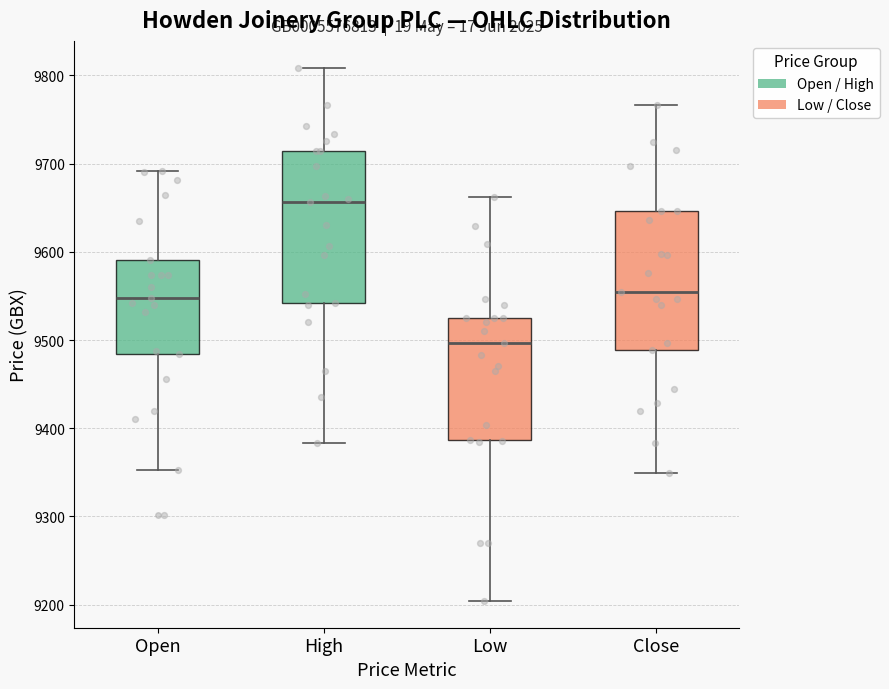

Which box has the highest median line?

High